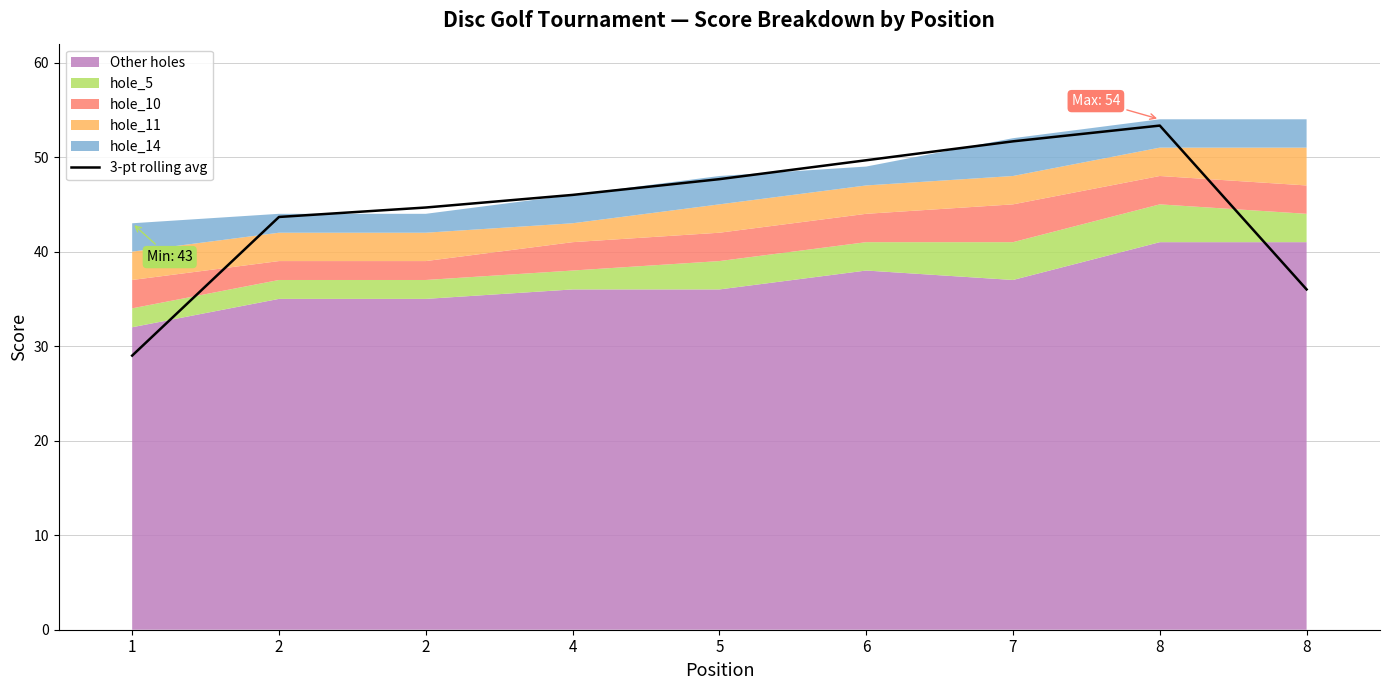

Between 7 and 1, which is larger?

7